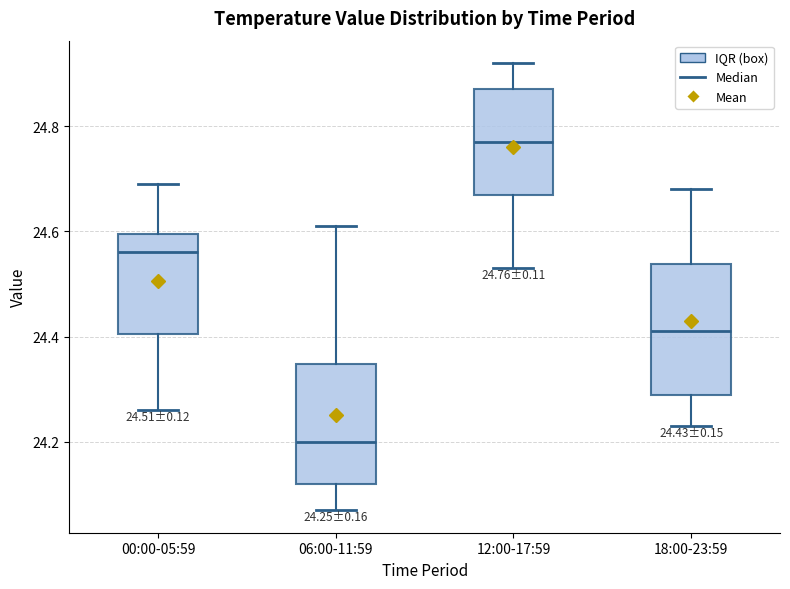

Comparing the boxes themselves (not the whiskers), which one is the tallest?

18:00-23:59